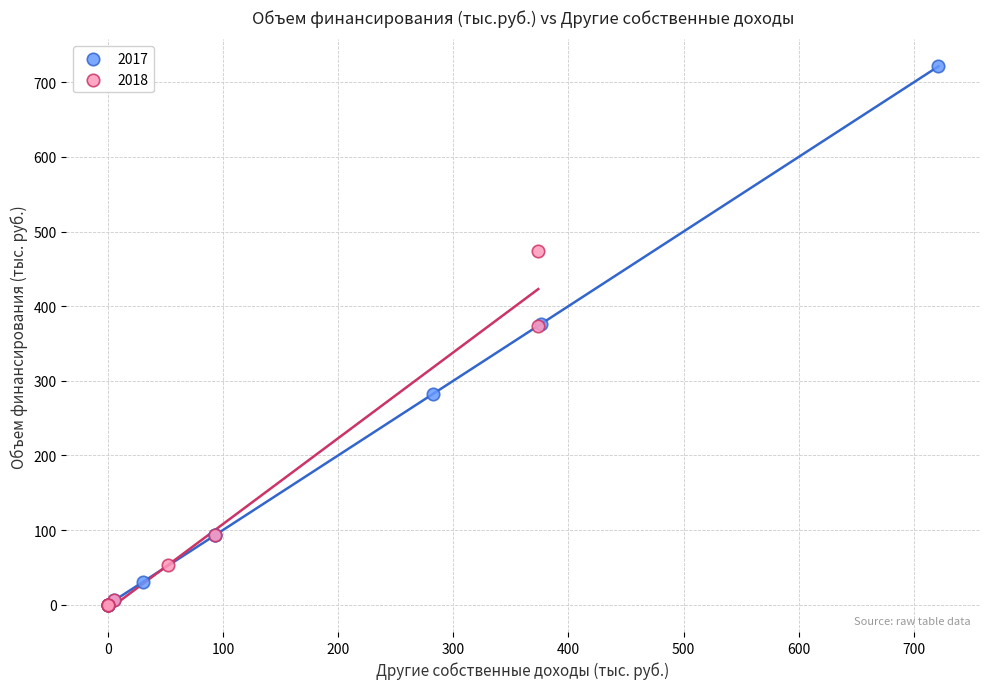

Which series contains the highest Y value?

2017